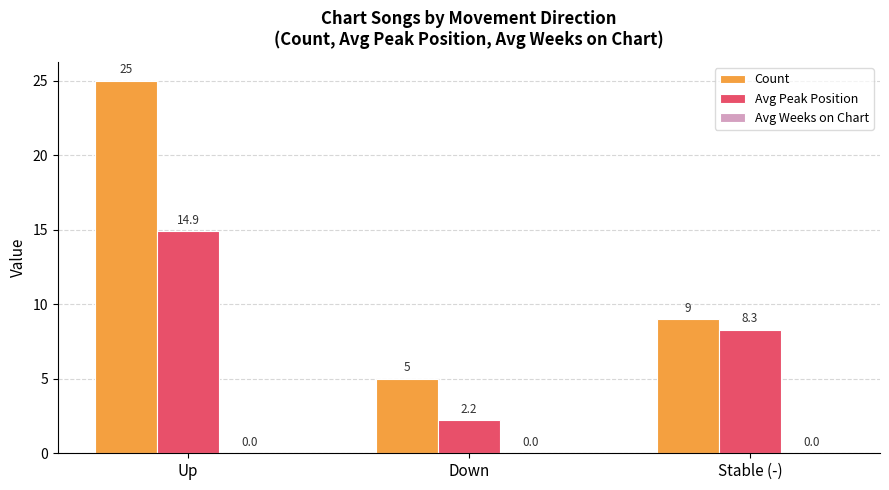

At how many categories does at least one series exceed 2?

3